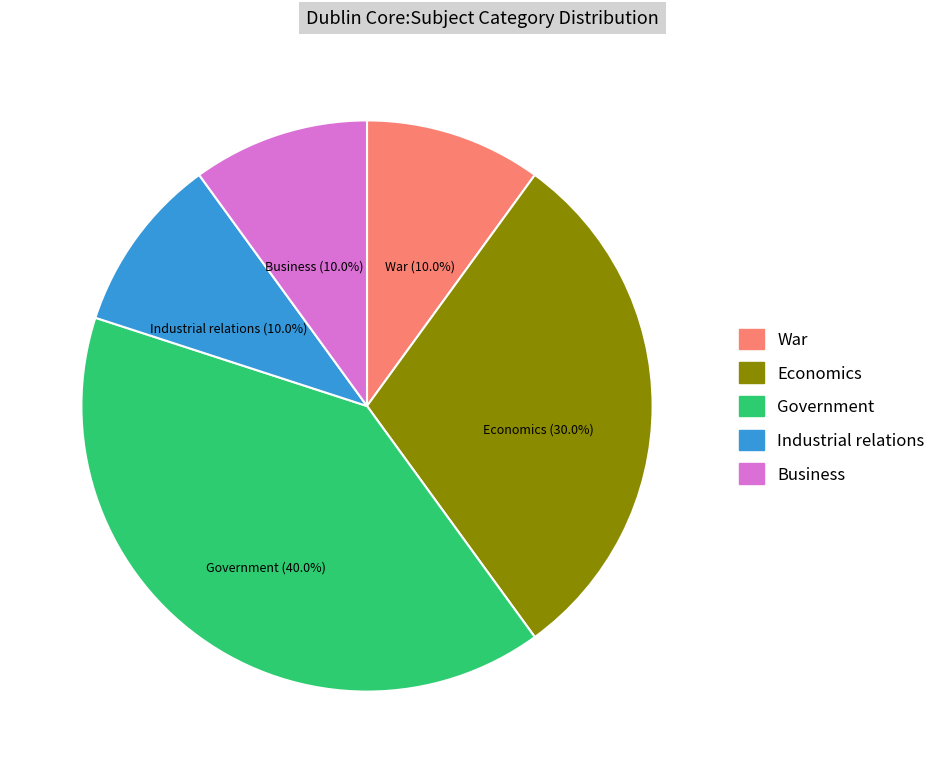

Which category has the biggest portion of the pie?

Government